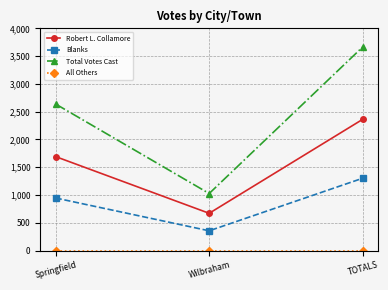

At which label does Robert L. Collamore reach its peak?

TOTALS